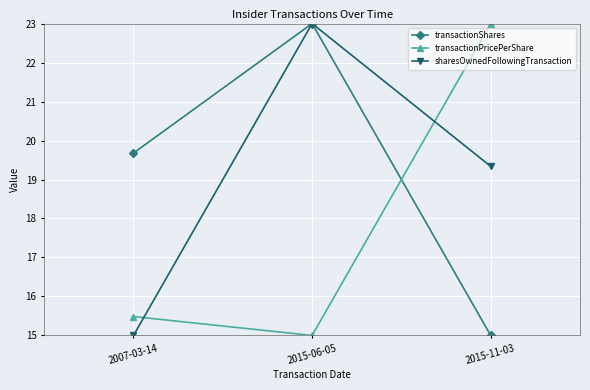

The sharesOwnedFollowingTransaction series shows 6.7 at 2007-03-14. True or false?

False